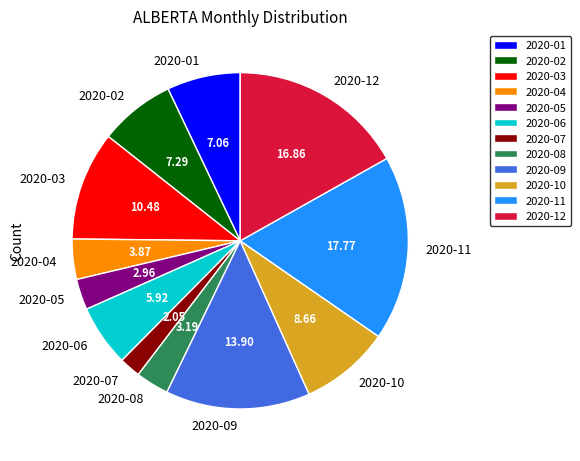

What is the smallest slice in the pie chart?

2020-07